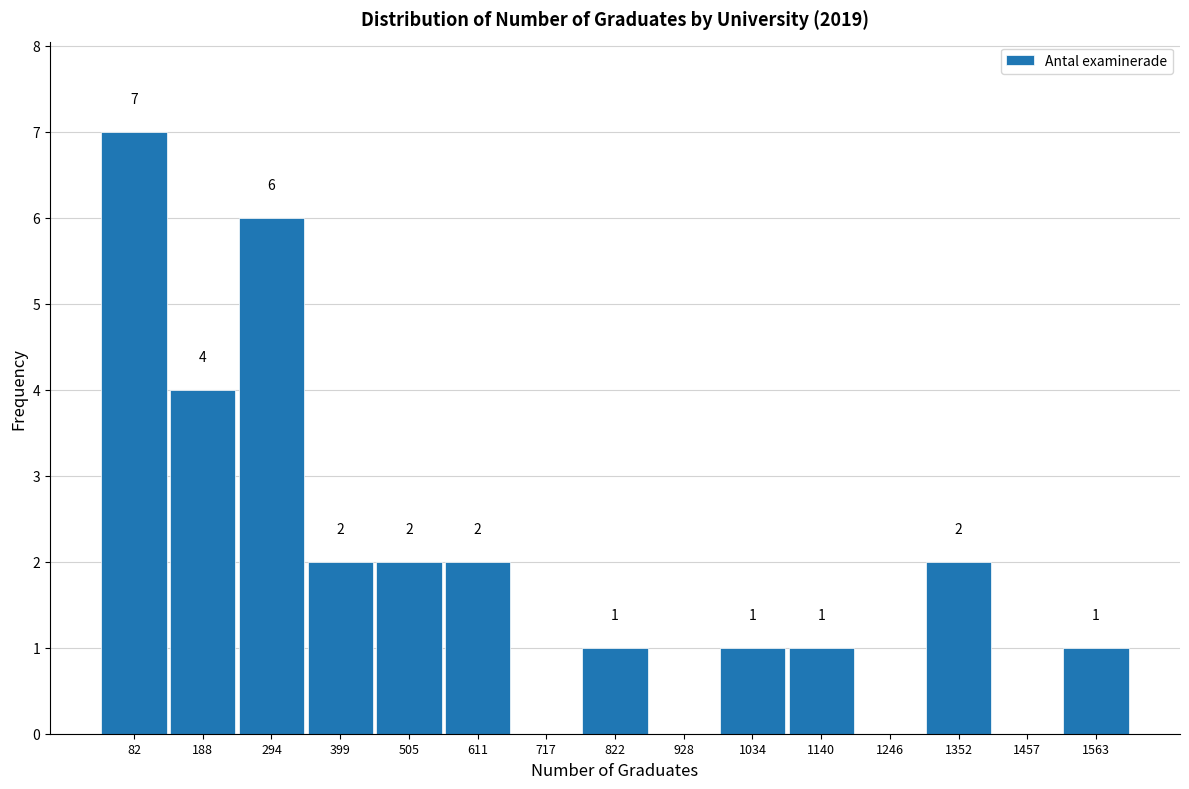

Over which range of the x-axis is the bar tallest?

20 to 140